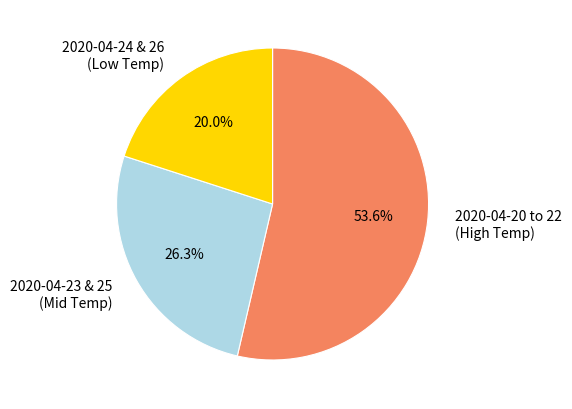

Which category has the biggest portion of the pie?

2020-04-20 to 22 (High Temp)